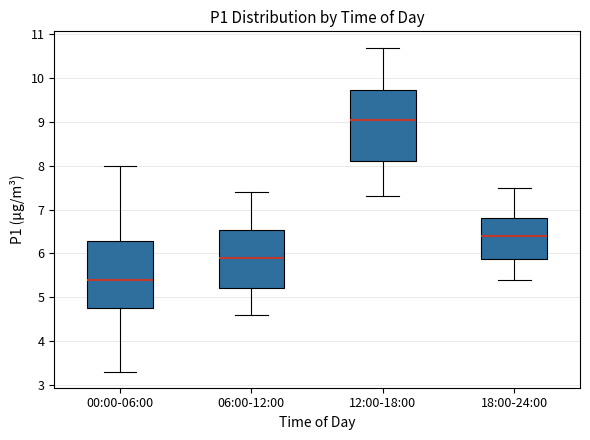

Which box has the lowest median line?

00:00-06:00